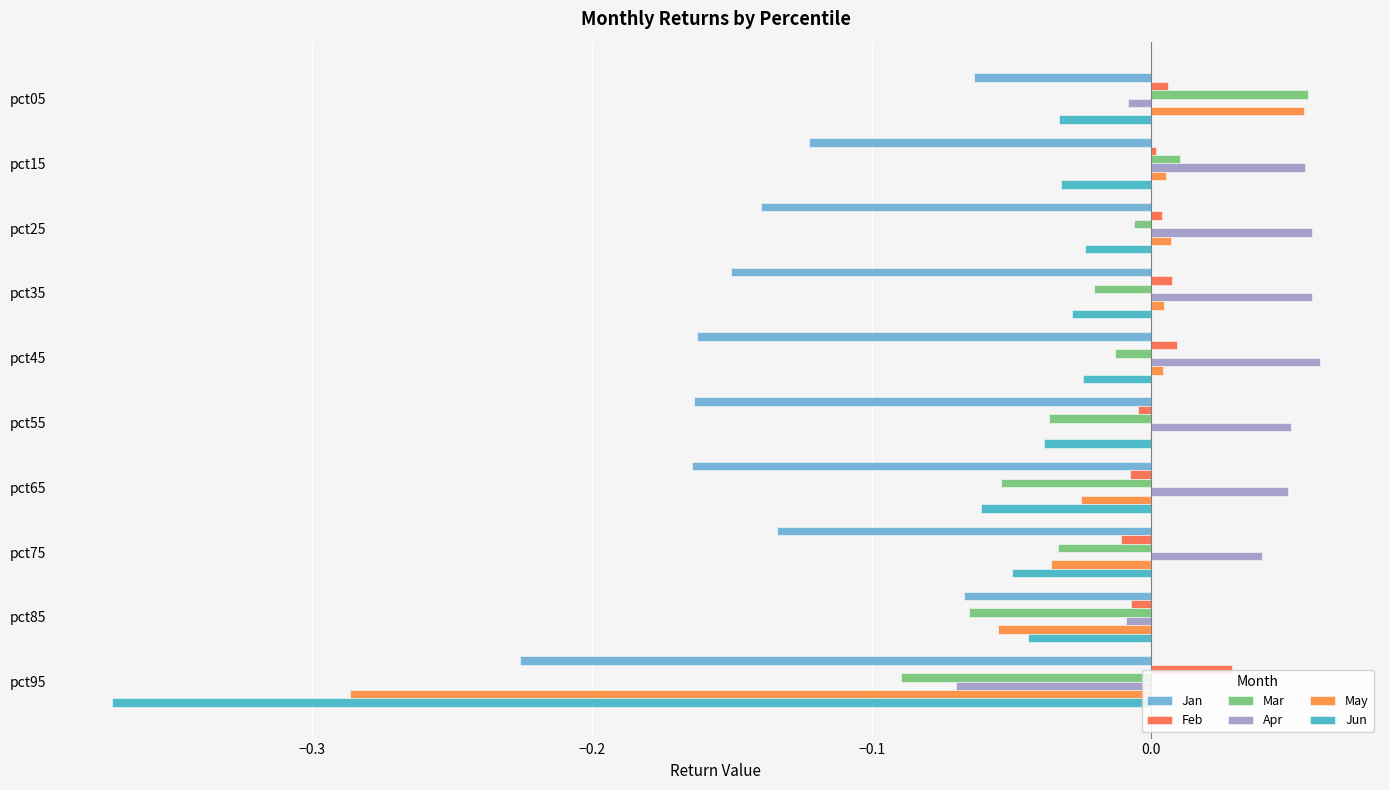

At which category is the sum across all series the highest?

pct05